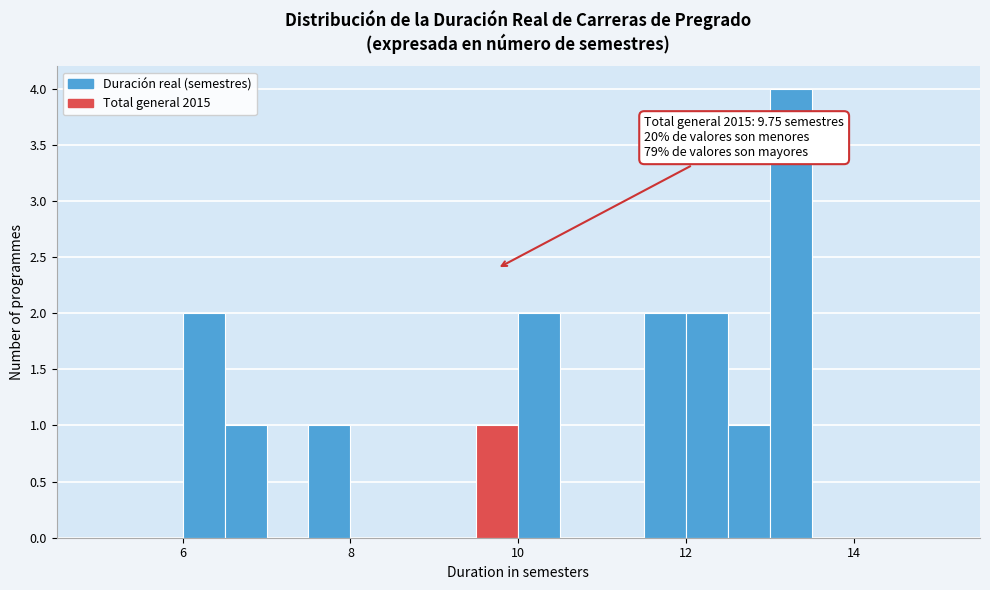

Around what value on the x-axis is the tallest bar? Give the approximate position of its centre, as read against the axis.

13.2